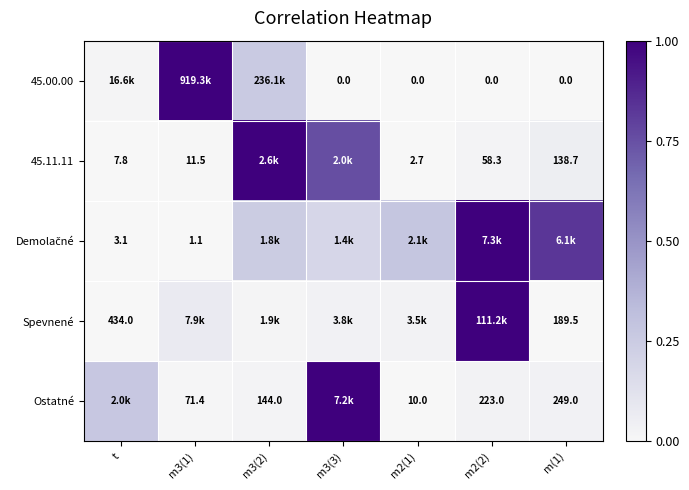

What is the difference between the highest and lowest values at m2(1)?

0.3